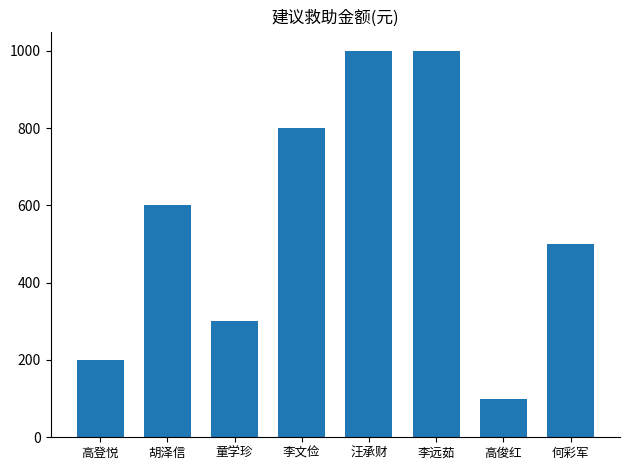

At which category does the chart reach its minimum across all series?

高俊红